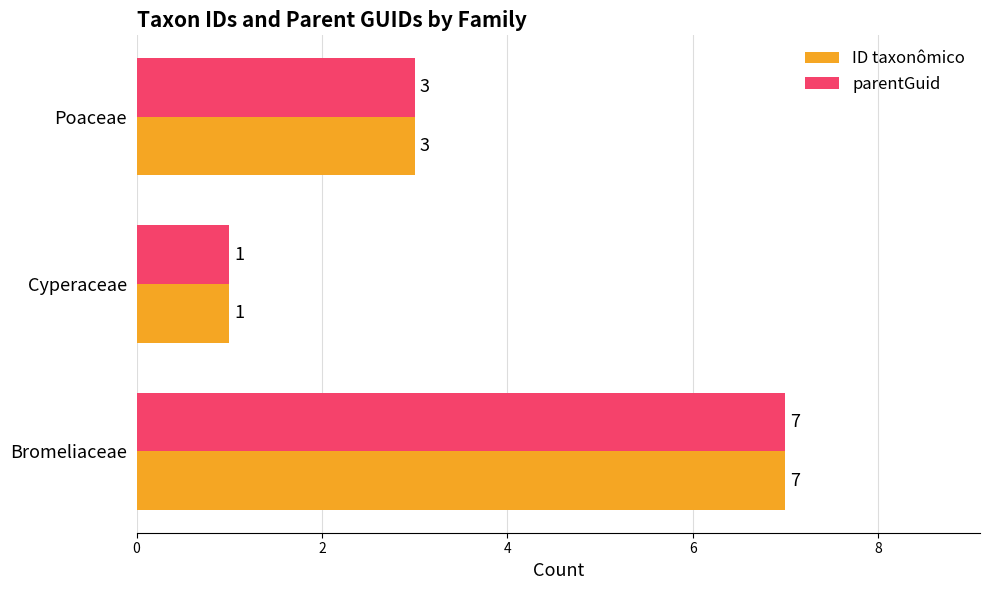

The value of parentGuid at Cyperaceae is 1. True or false?

True